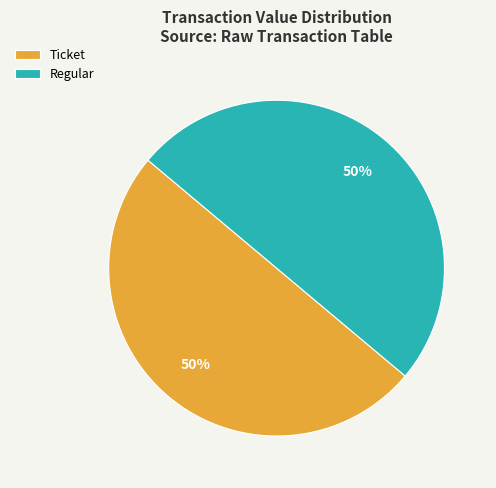

How many slices are in this pie chart?

2